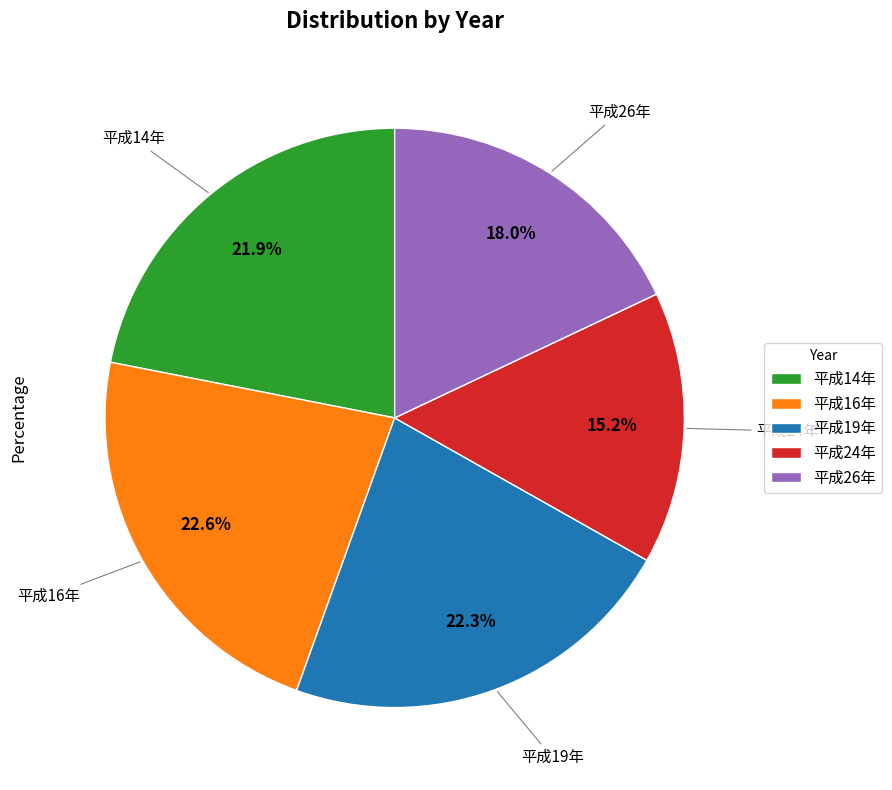

To the nearest percent, what portion does 平成26年 represent?

18%